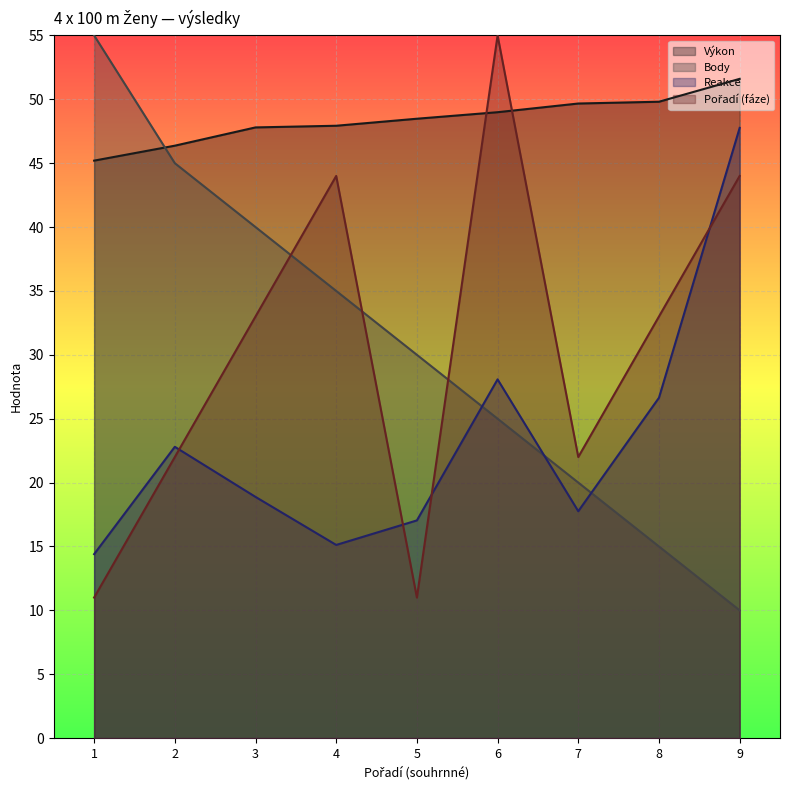

At which label does Body first exceed 30?

1